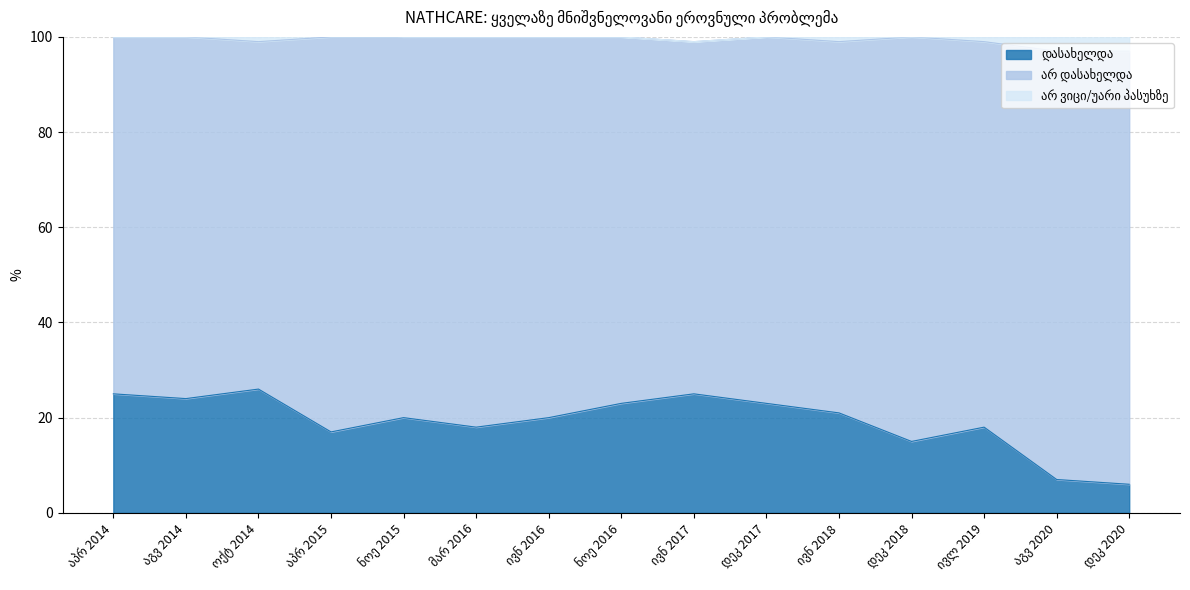

What is the spread (max minus min) of values at ივნ 2018?

77